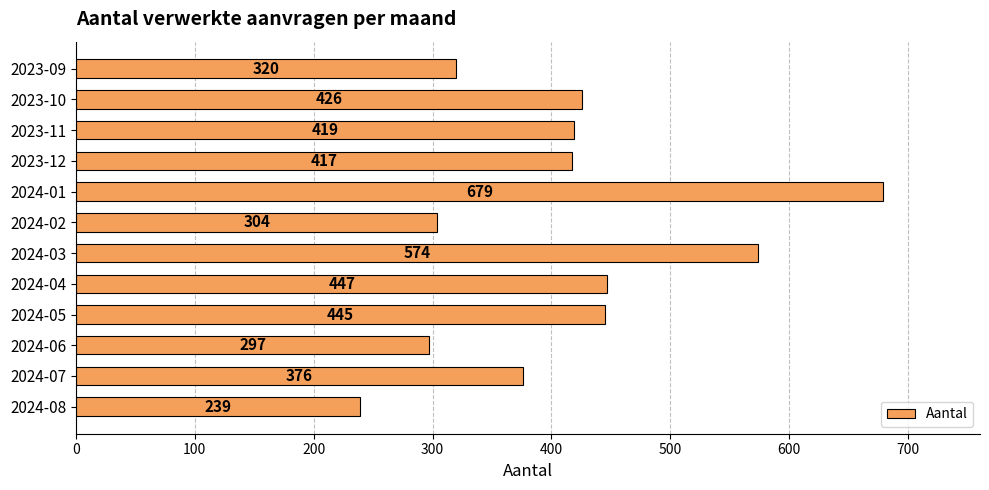

How many values are below 419?

6